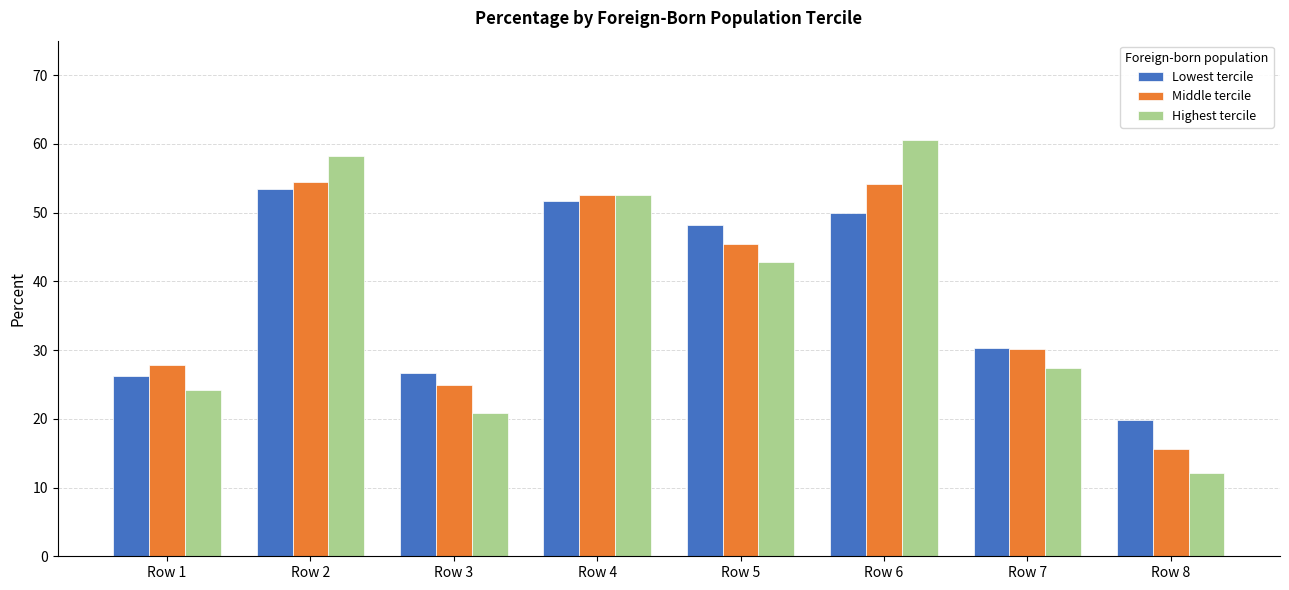

Which series has the widest spread of values?

Highest tercile